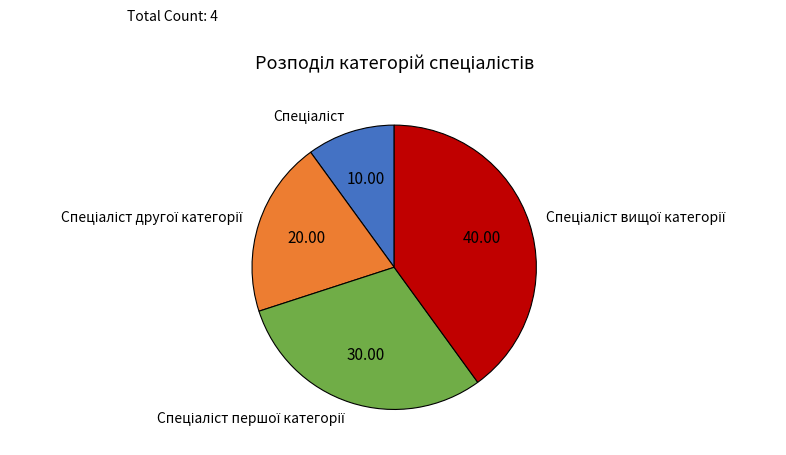

Does any single category account for the majority?

No